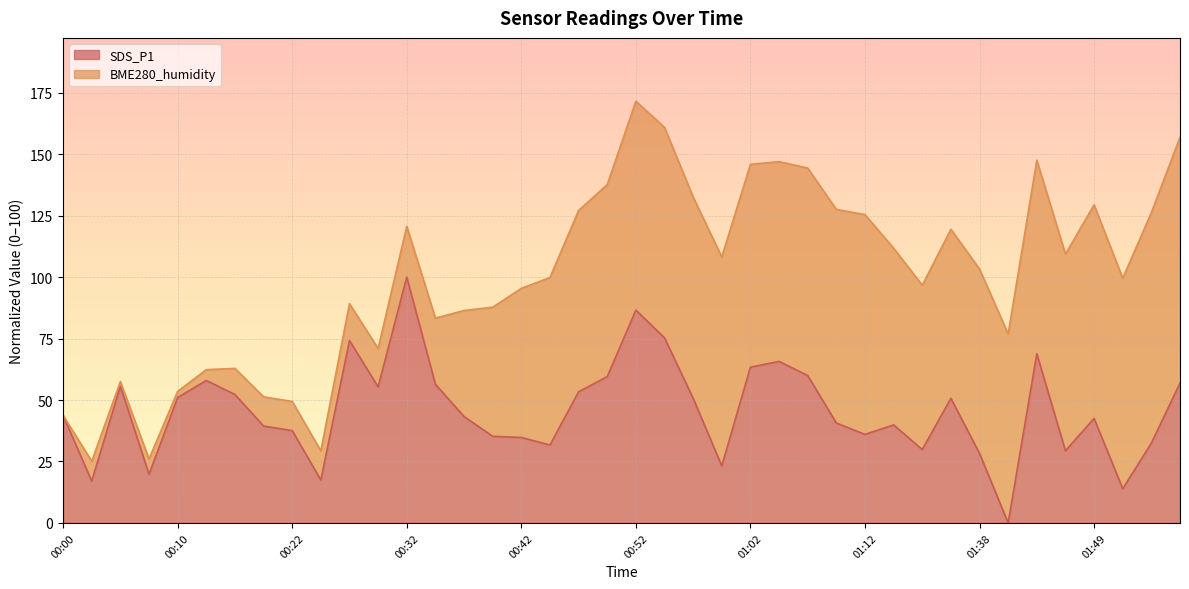

At which category is the sum across all series the highest?

00:52